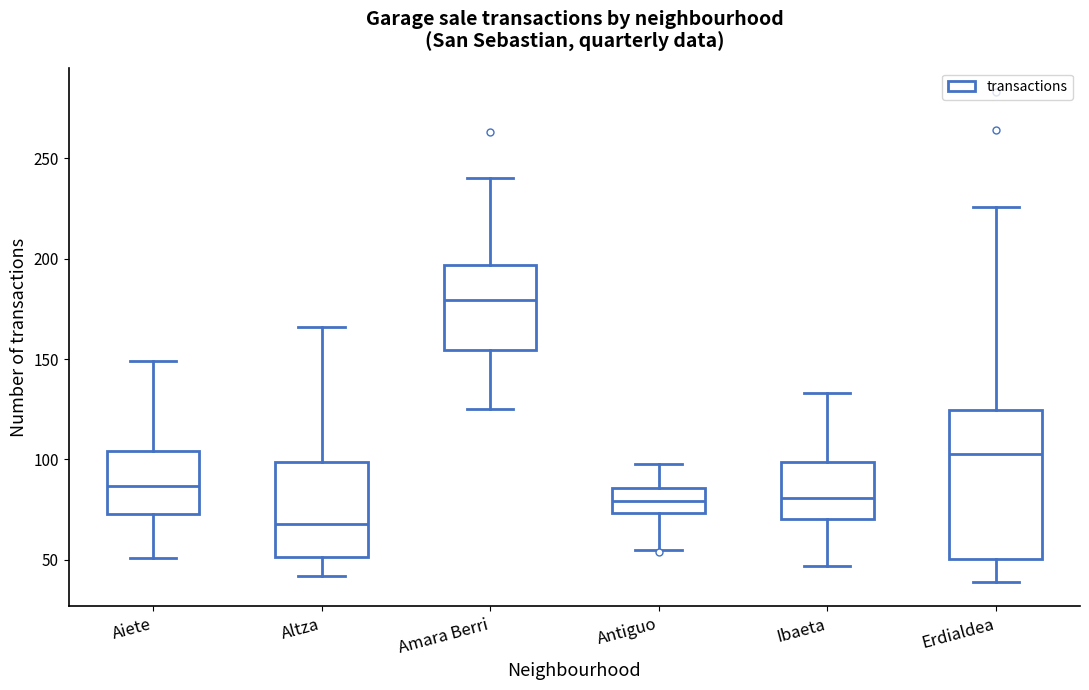

Reading left to right, transcribe this box plot: for each box, give where its median line is, the range the box spans, and where its two whiskers end, as read against the y-axis. The values are not printed on the chart, so give them approximately, as read against the axis.

Aiete: median 85, box 75 to 105, whiskers 50 to 150
Altza: median 70, box 50 to 100, whiskers 40 to 165
Amara Berri: median 180, box 155 to 195, whiskers 125 to 240
Antiguo: median 80, box 75 to 85, whiskers 55 to 100
Ibaeta: median 80, box 70 to 100, whiskers 45 to 135
Erdialdea: median 105, box 50 to 125, whiskers 40 to 225